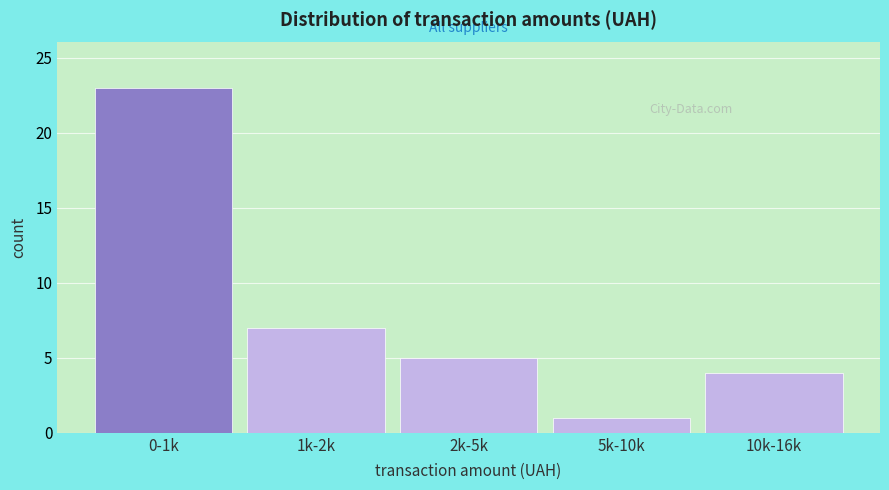

Reading left to right, extract all data points from this chart.

23	7	5	1	4